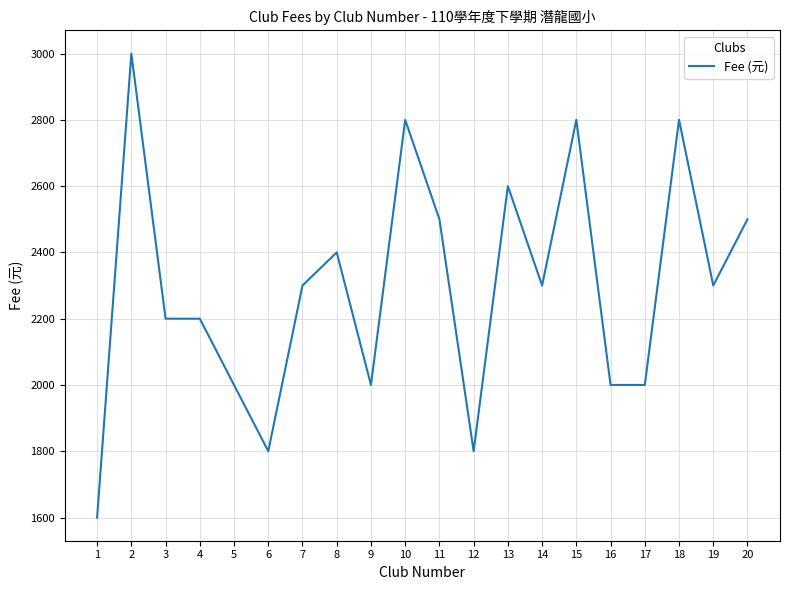

Count the number of categories in the chart.

20